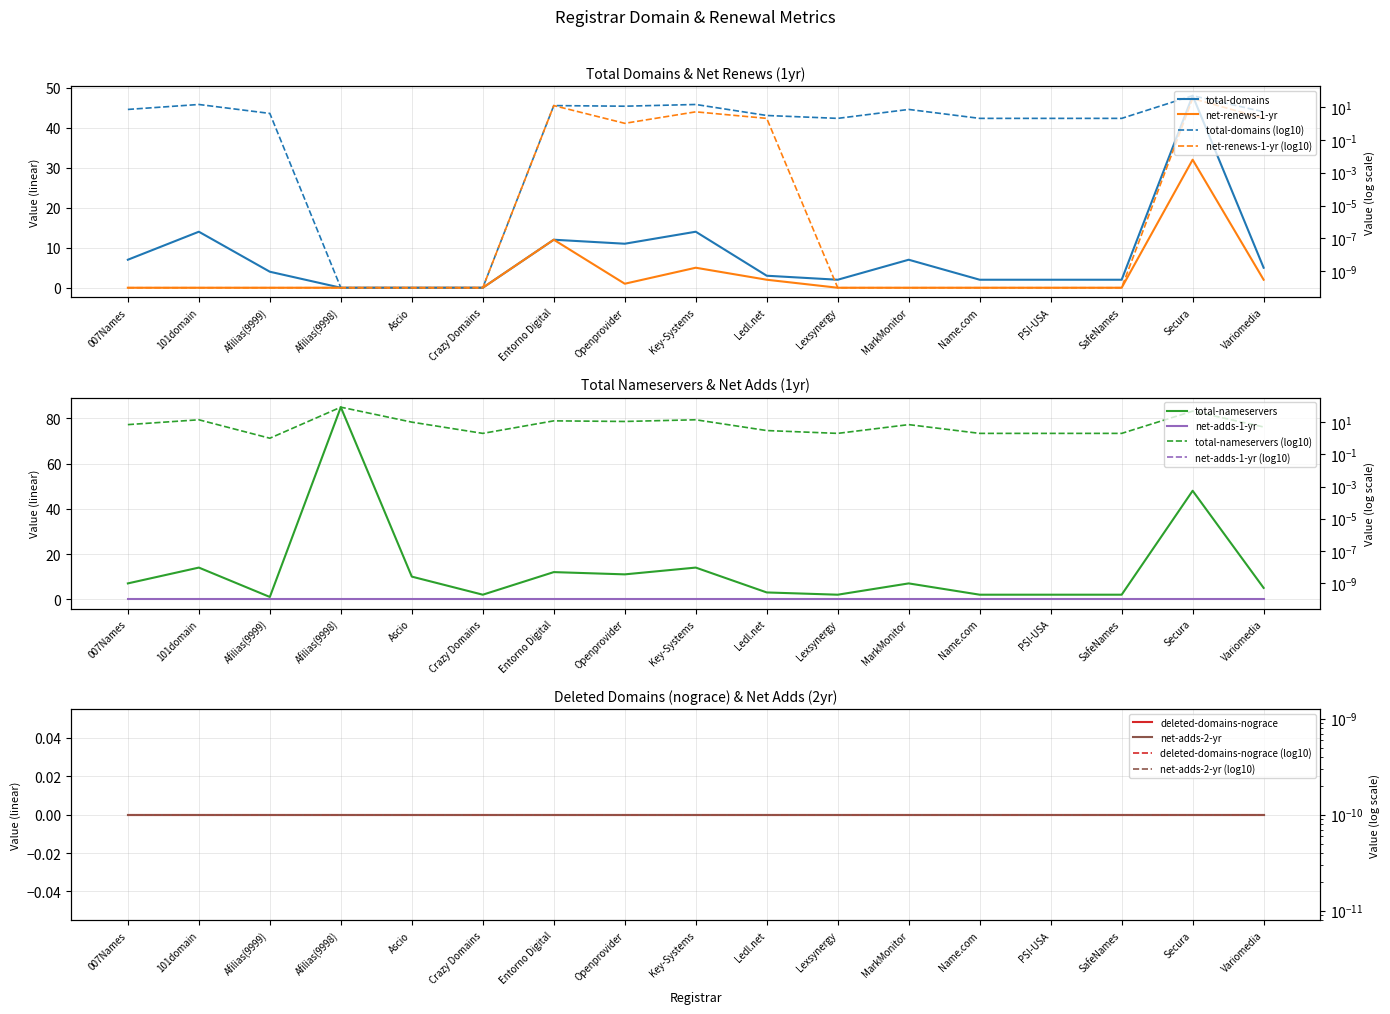

How many intersections are there between total-nameservers and total-domains?

1